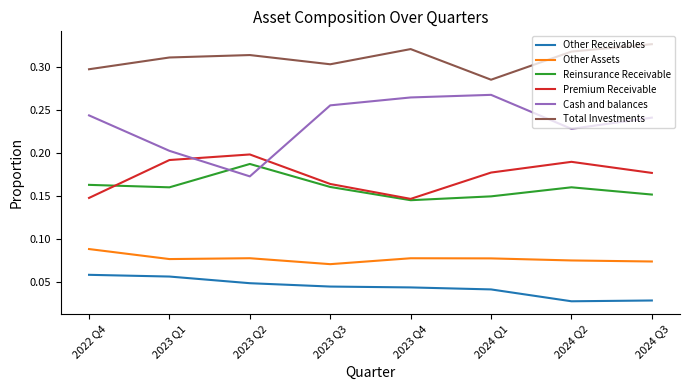

True or false: Premium Receivable has a value of 0.2 at 2023 Q2.

True